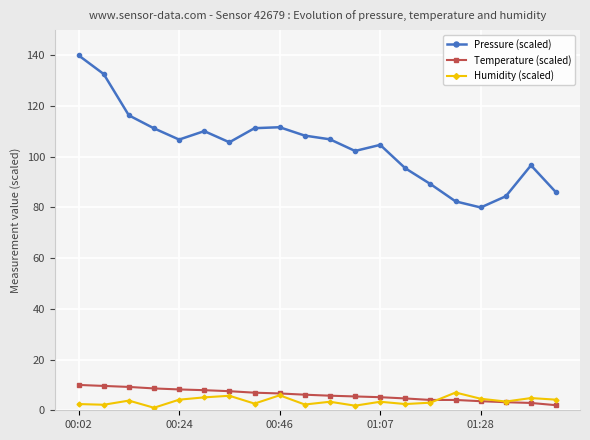

True or false: Humidity (scaled) and Pressure (scaled) cross at least once.

False